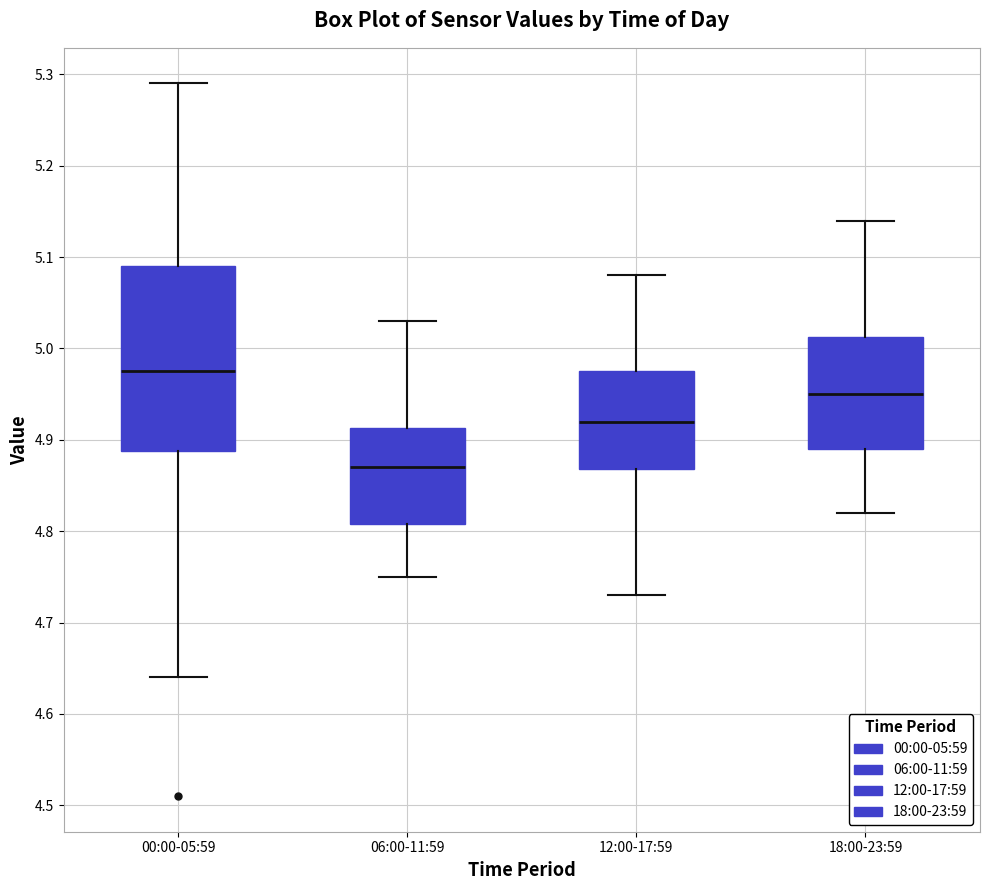

Reading left to right, transcribe this box plot: for each box, give where its median line is, the range the box spans, and where its two whiskers end, as read against the y-axis. The values are not printed on the chart, so give them approximately, as read against the axis.

00:00-05:59: median 4.98, box 4.89 to 5.09, whiskers 4.64 to 5.29
06:00-11:59: median 4.87, box 4.81 to 4.91, whiskers 4.75 to 5.03
12:00-17:59: median 4.92, box 4.87 to 4.98, whiskers 4.73 to 5.08
18:00-23:59: median 4.95, box 4.89 to 5.01, whiskers 4.82 to 5.14